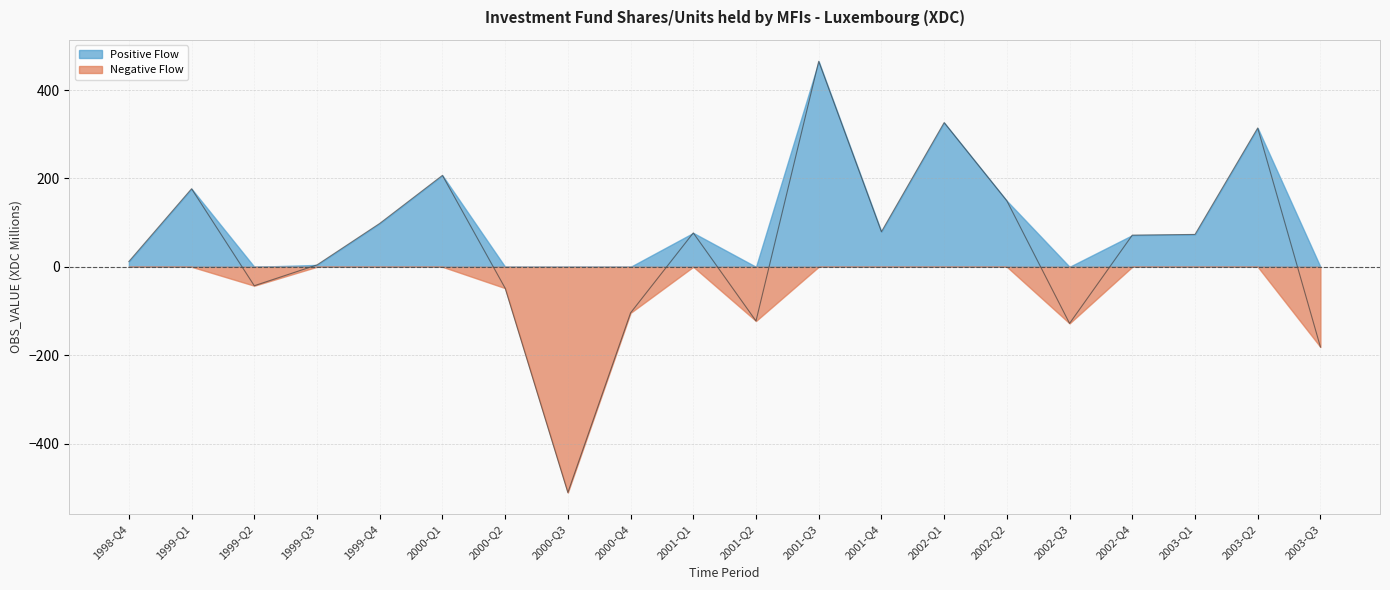

What is the label of the 4th point from the left?

1999-Q3